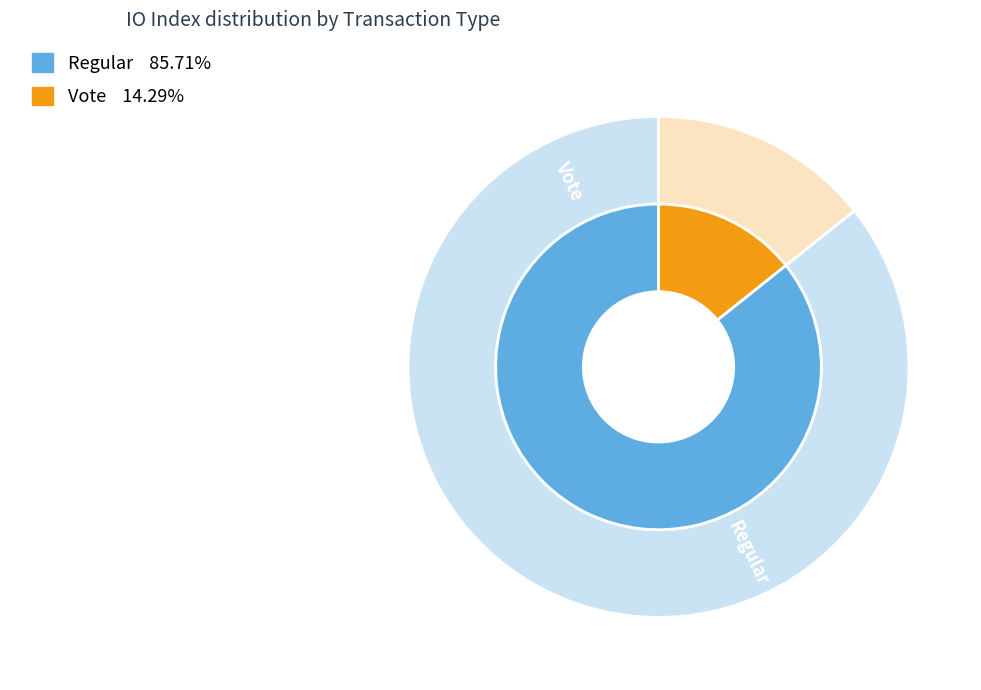

To the nearest percent, what percentage of the pie is Vote?

14%